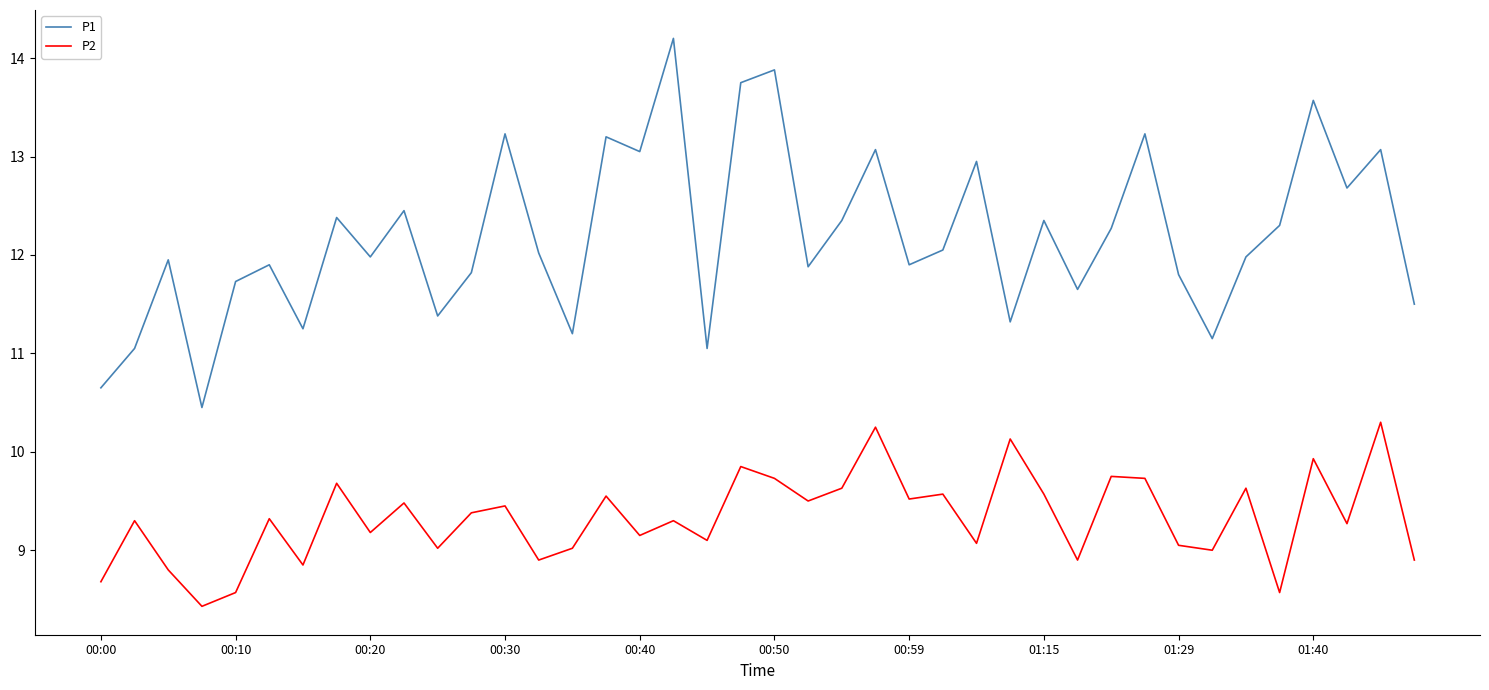

Which series has the largest total across all categories?

P1